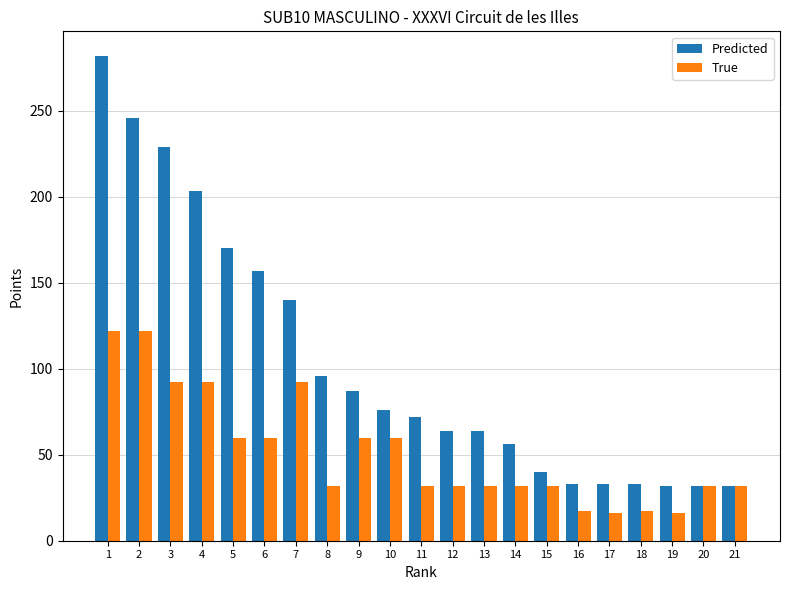

What is the difference between the True values at 10 and 21?

28